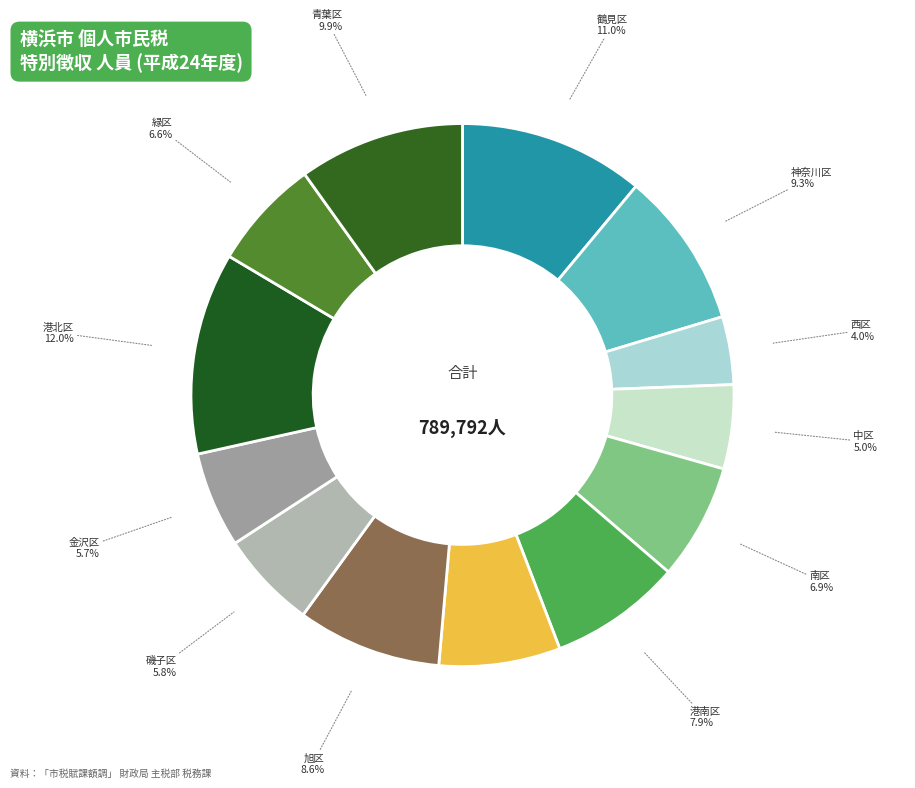

Does any single category account for the majority?

No